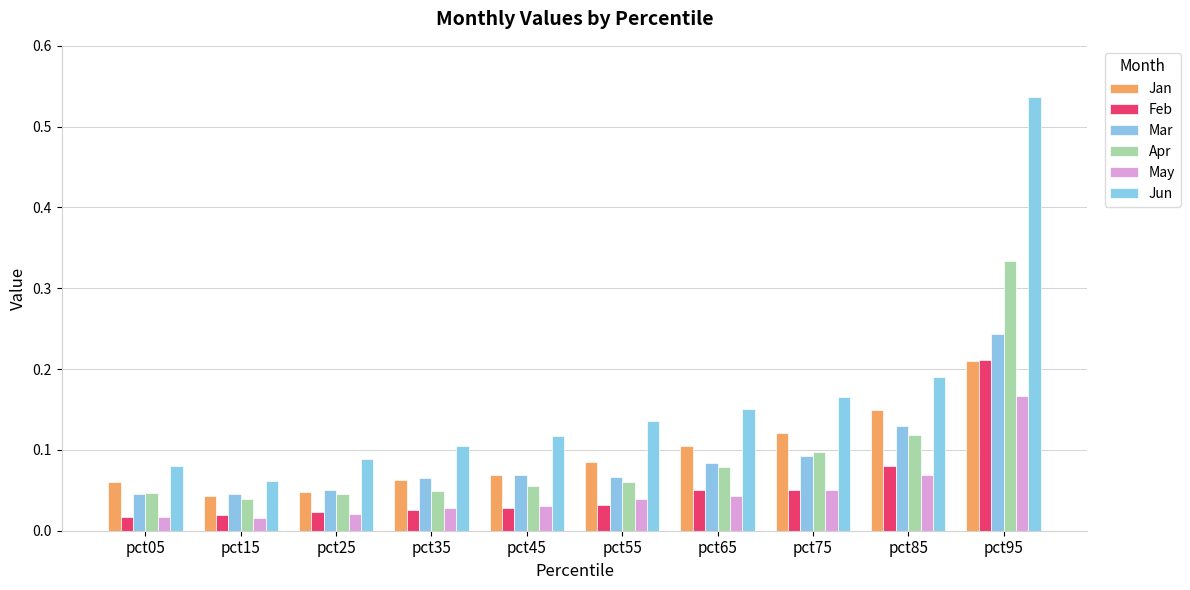

What are all the series names shown in the legend?

Jan, Feb, Mar, Apr, May, Jun